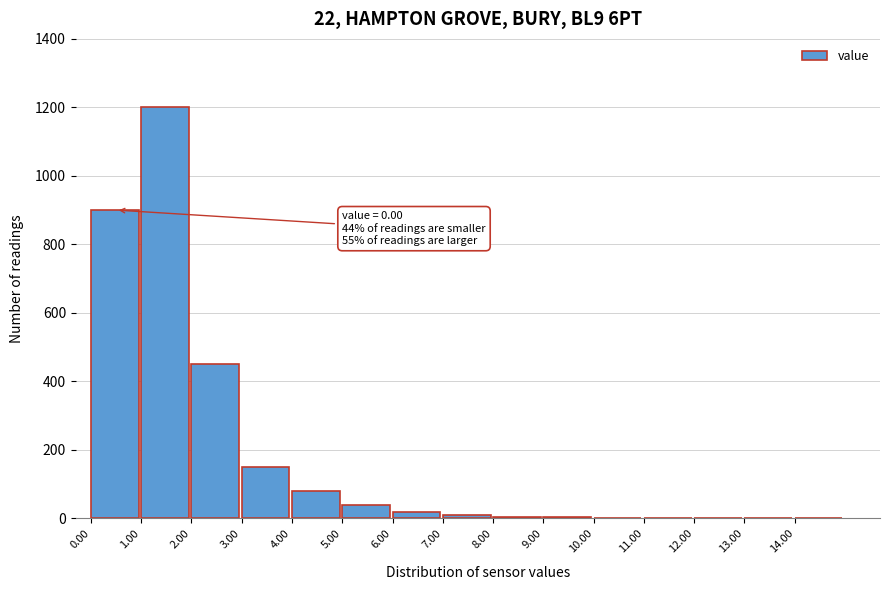

The chart shows a value of 900 at 0.00. True or false?

True